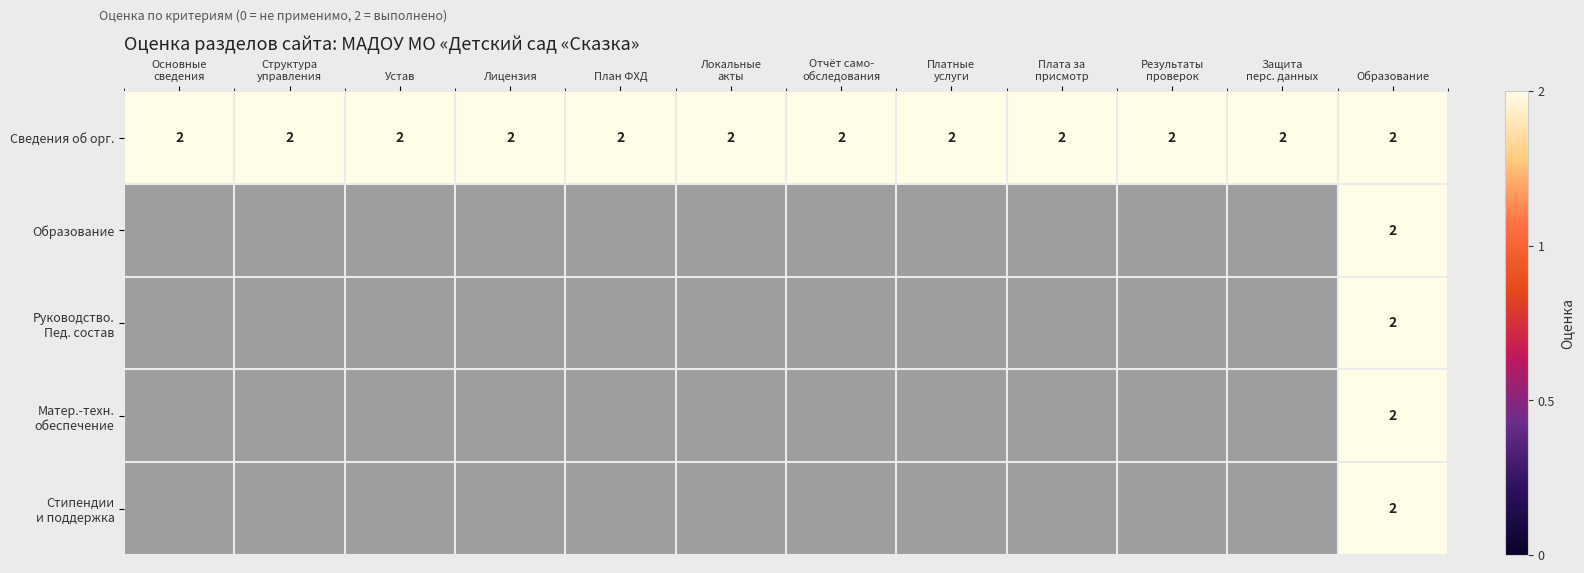

The Матер.-техн. обеспечение series shows 0 at Лицензия. True or false?

True